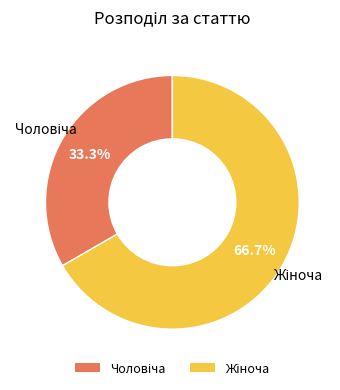

Does any single category account for the majority?

Yes